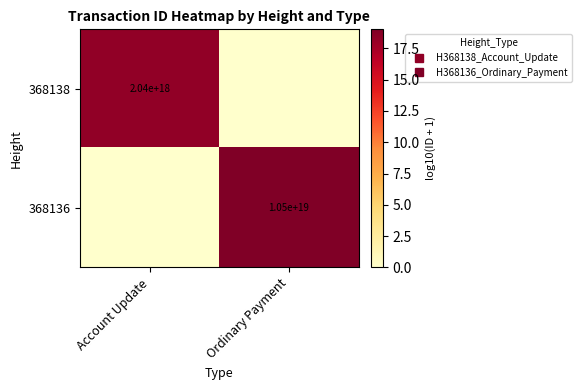

Rank the series at Ordinary Payment from lowest to highest value.

368138, 368136